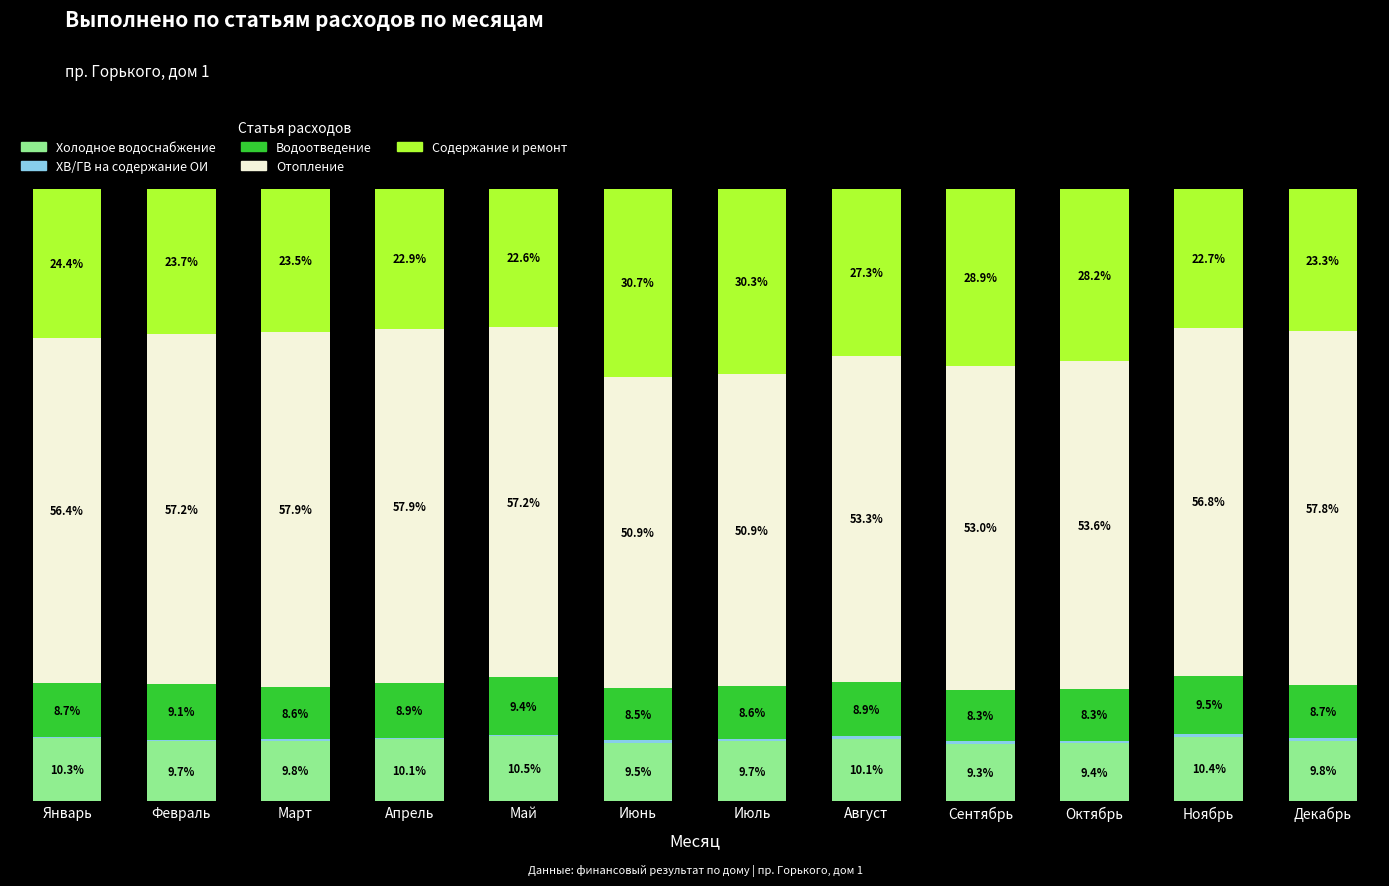

At which label does Холодное водоснабжение reach its peak?

Май